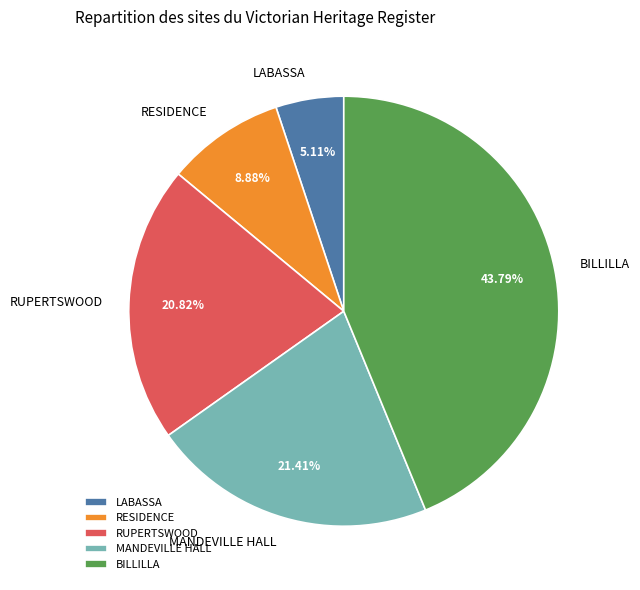

Which slice is the largest?

BILLILLA